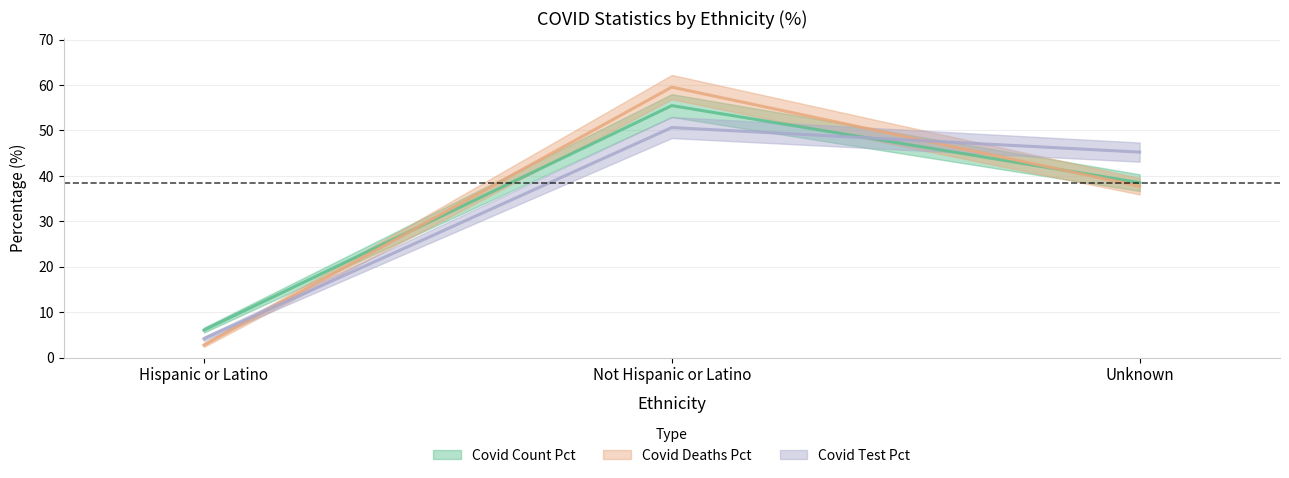

How many lines are shown in the chart?

3